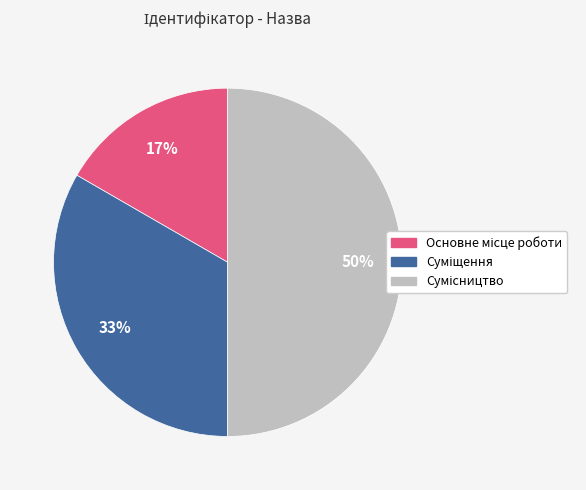

To the nearest percent, what is the average slice percentage?

33%